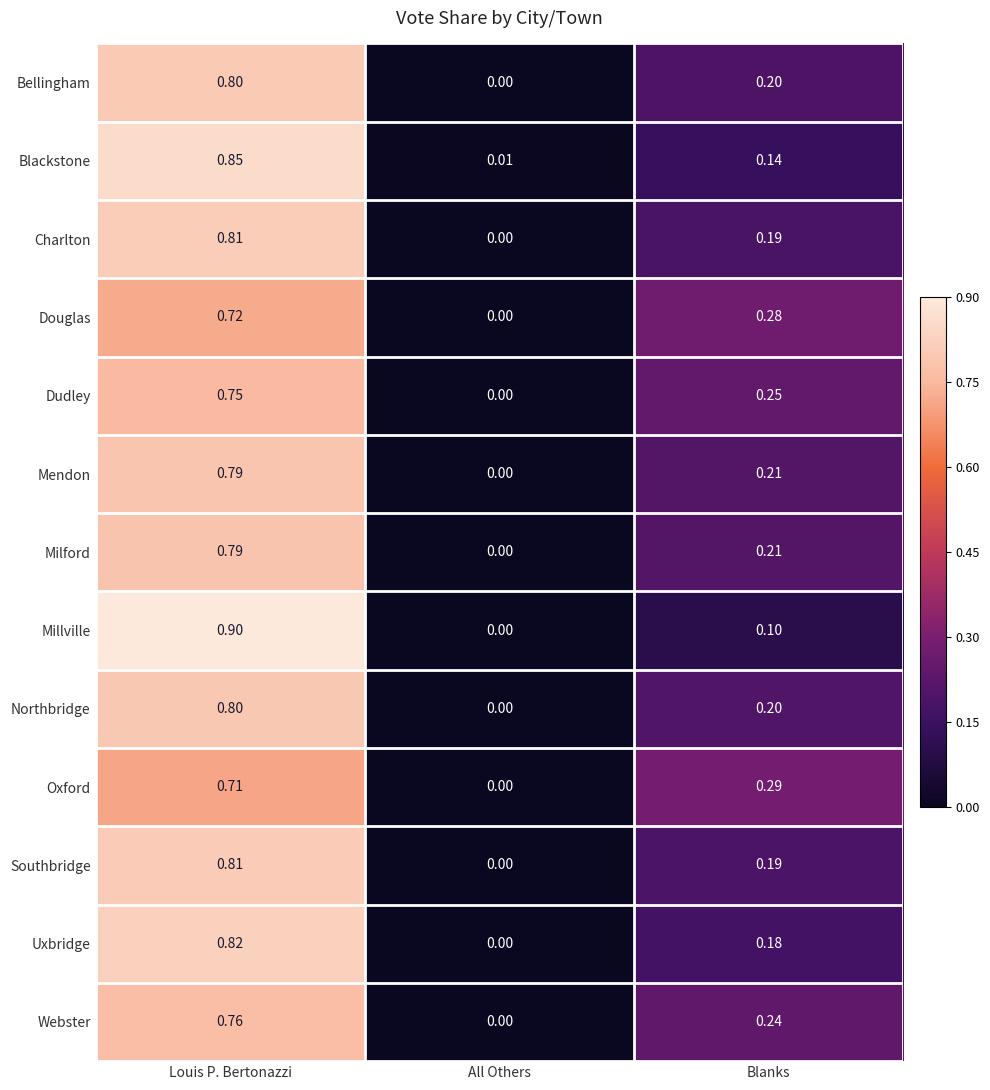

What is the maximum value shown in the chart?

0.9